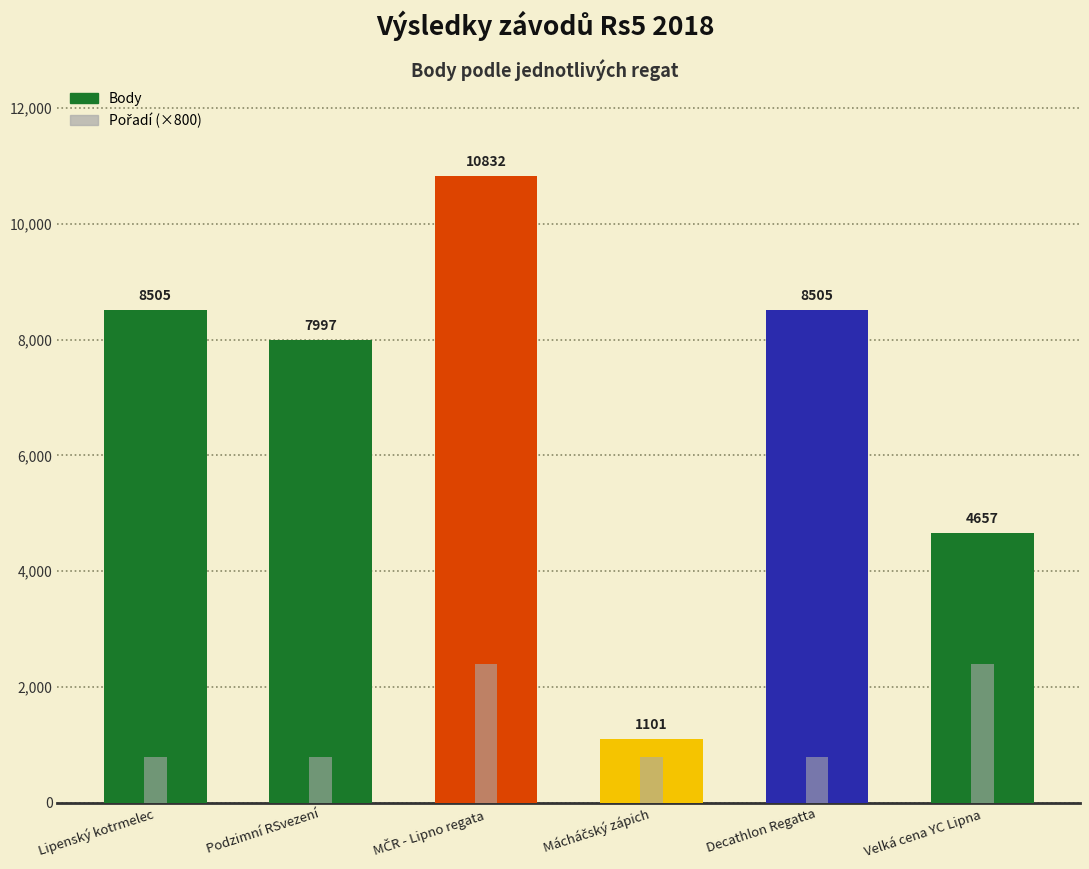

What is the average value of the Body series?

6933